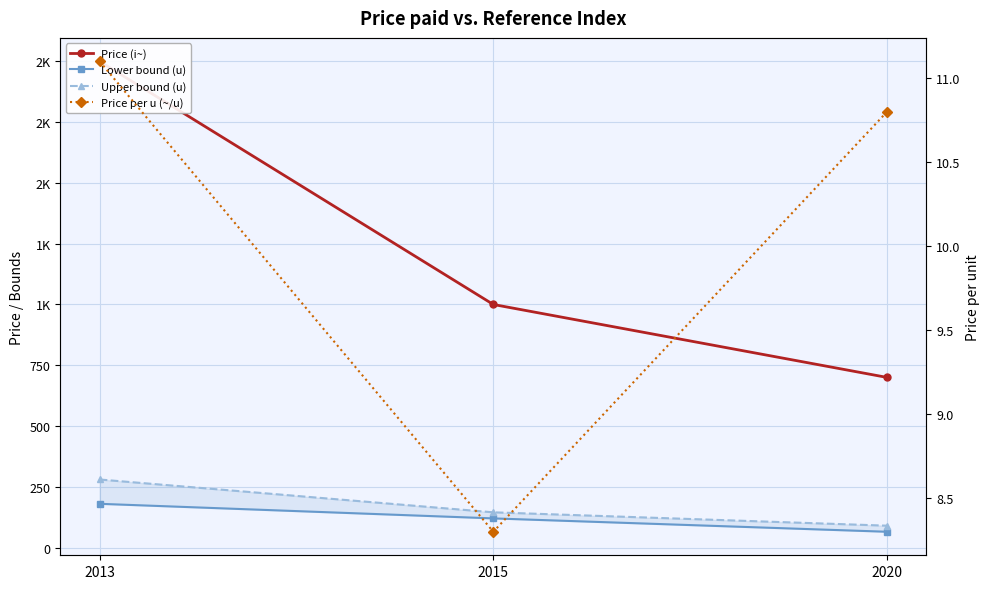

What is the sum of the Price (i~) values at 2020 and 2015?

1700.0